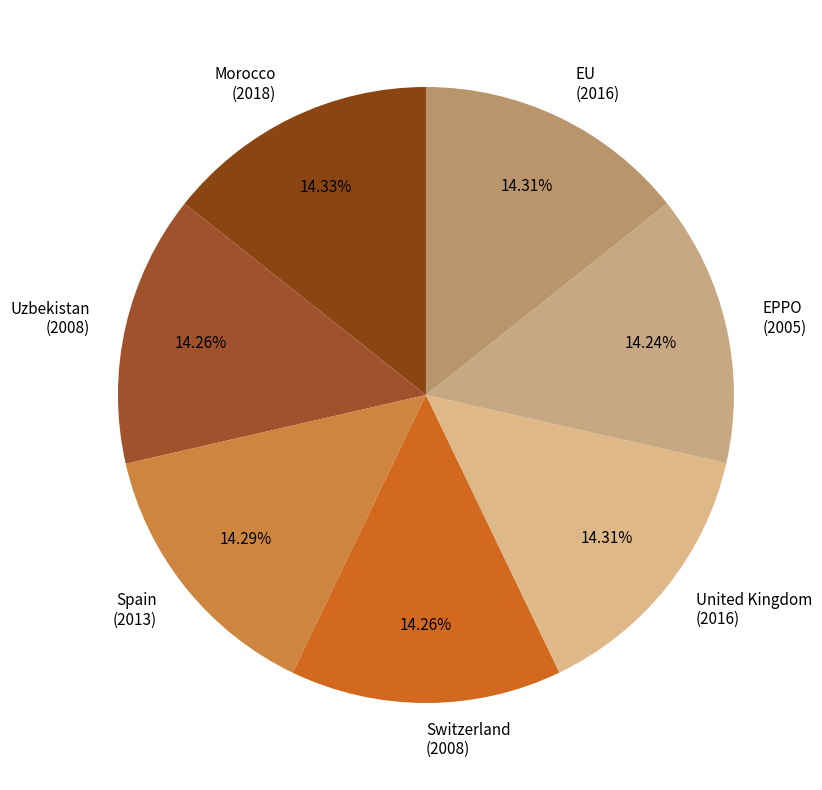

Does Spain (2013) account for over 50% of the chart?

No